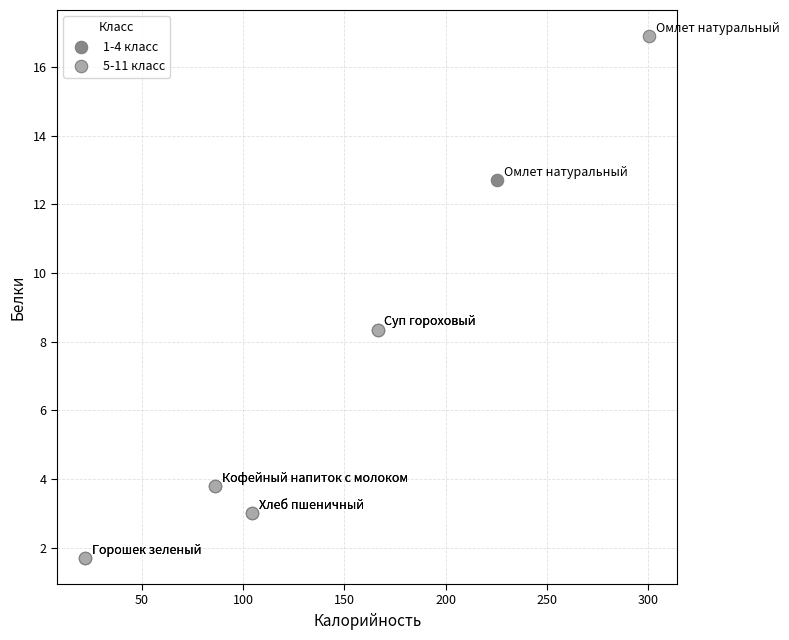

Which series reaches the maximum Y coordinate?

5-11 класс